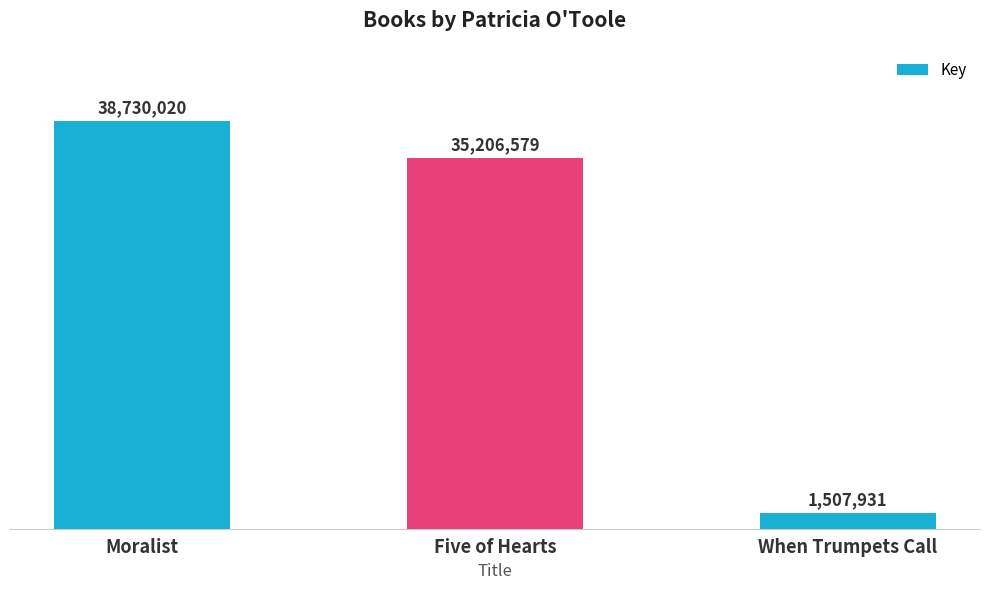

Which has a higher value, Five of Hearts or Moralist?

Moralist